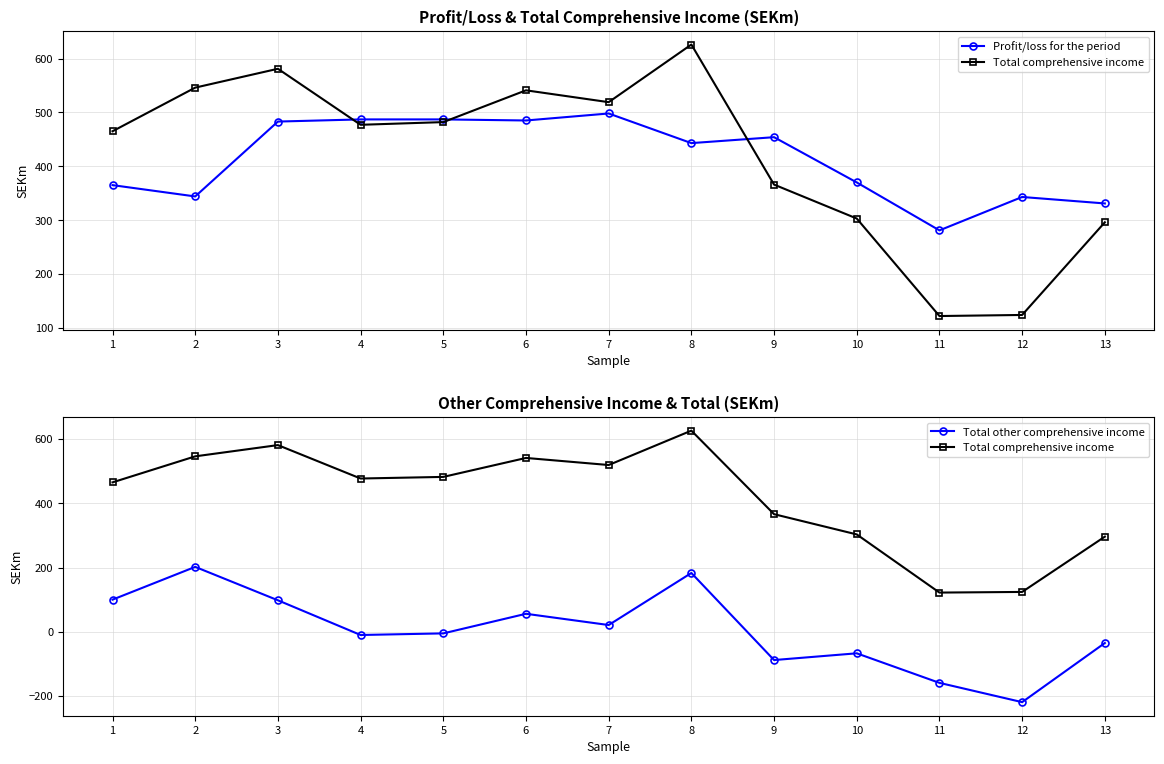

Which series has the largest range (max minus min)?

Total comprehensive income